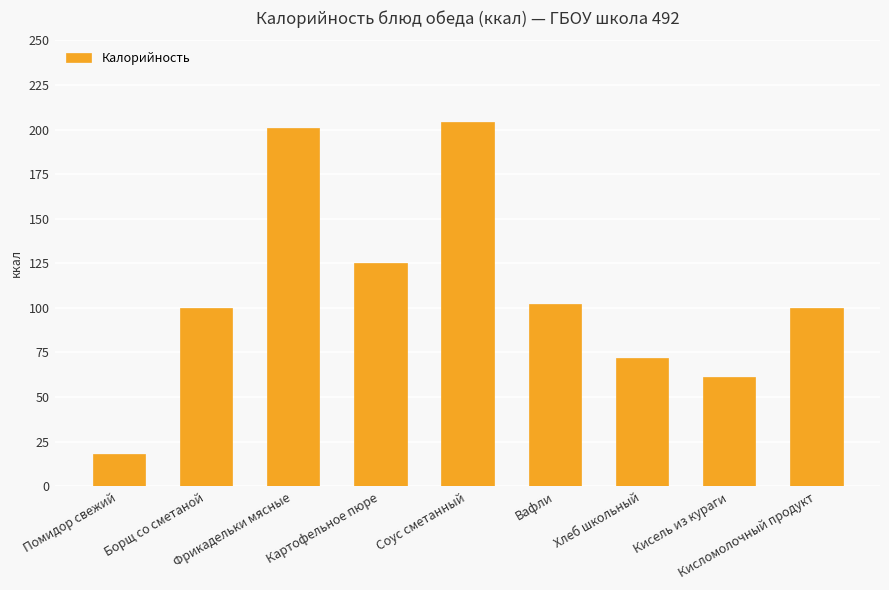

What is the average value?

109